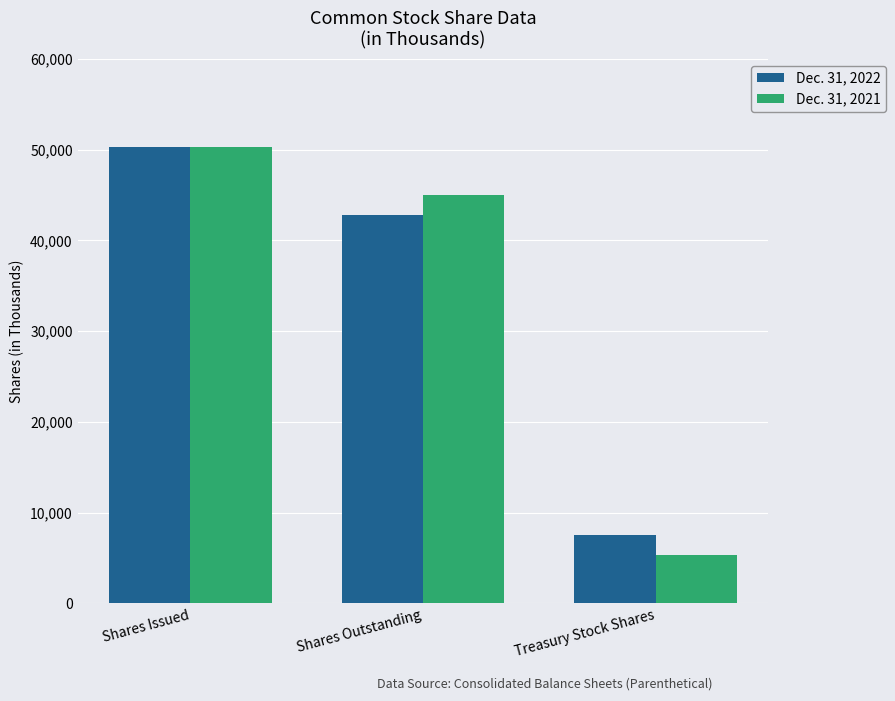

What is the difference between the Dec. 31, 2022 values at Shares Outstanding and Shares Issued?

7502